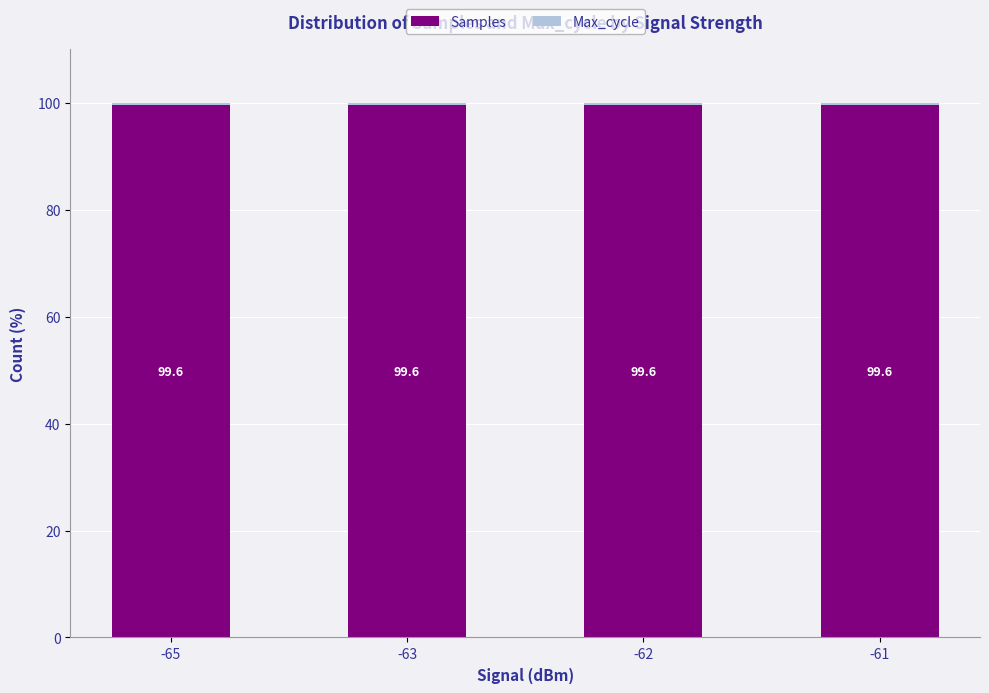

How many bars are there in total?

4